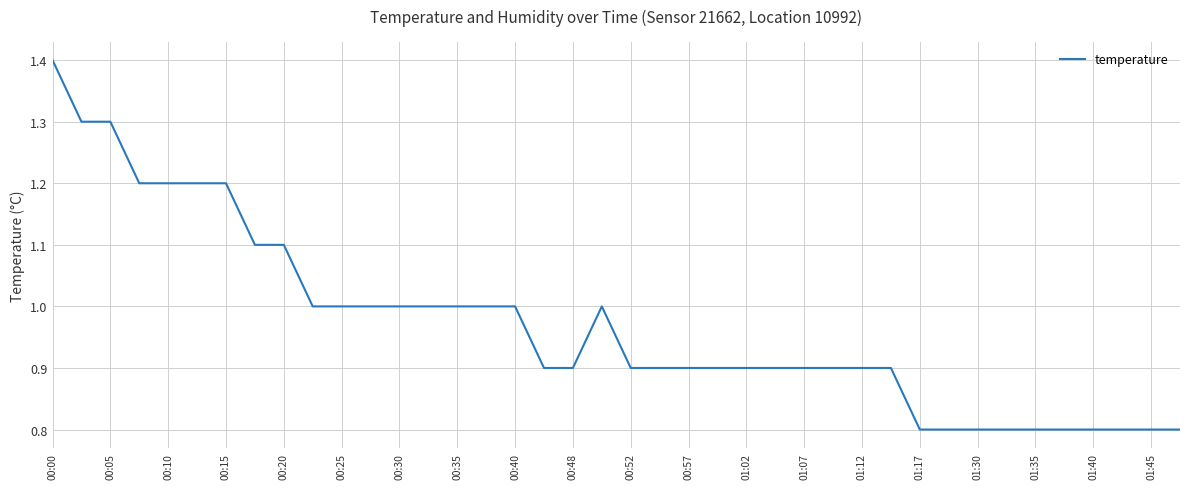

What is the difference between the maximum and minimum values?

0.6